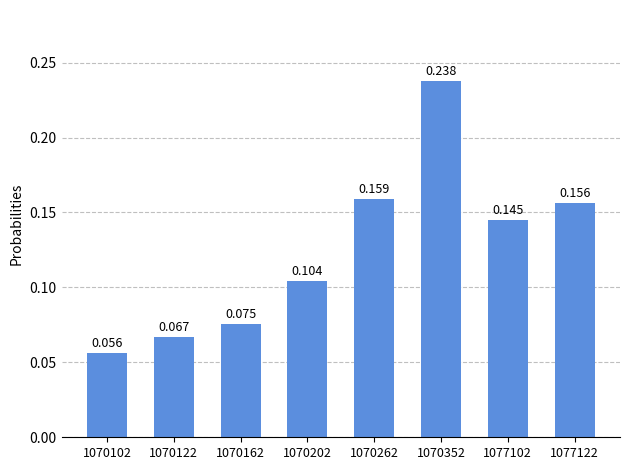

What is the minimum value shown in the chart?

0.1